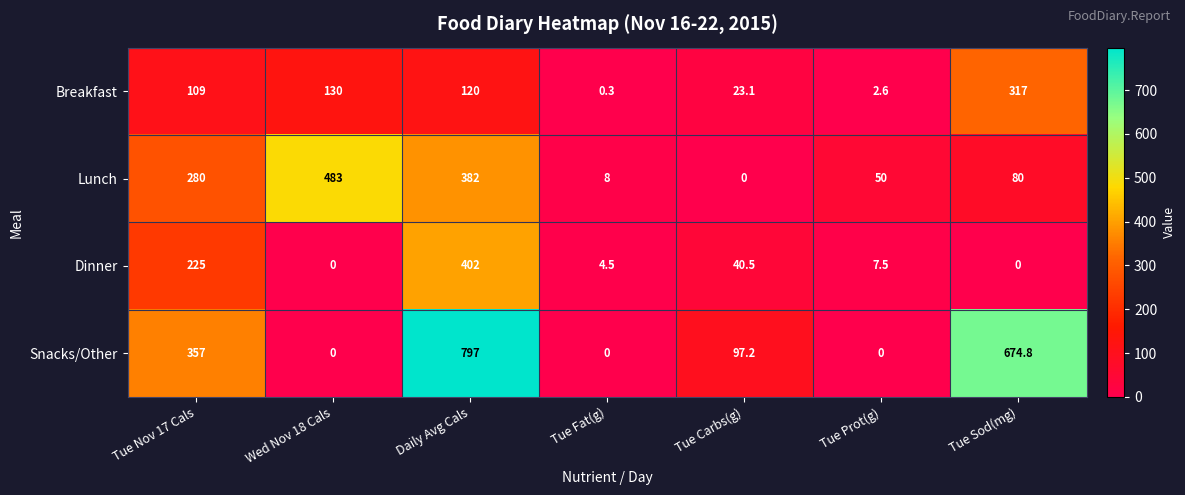

Which series has the largest range (max minus min)?

Snacks/Other